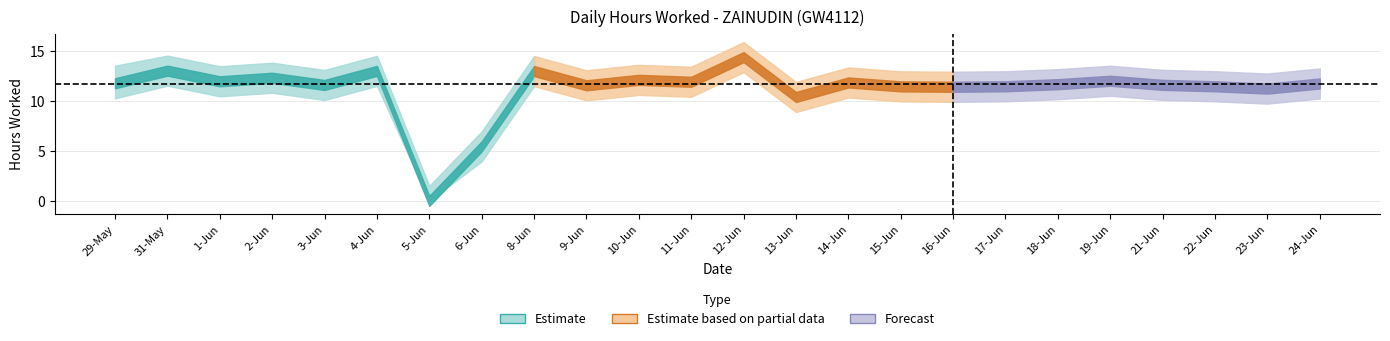

True or false: Lower Band has more than 0 points higher than both neighbors.

True